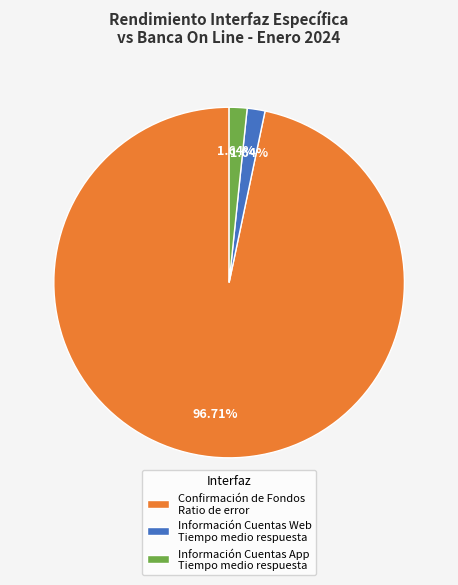

How many segments does this pie chart have?

3